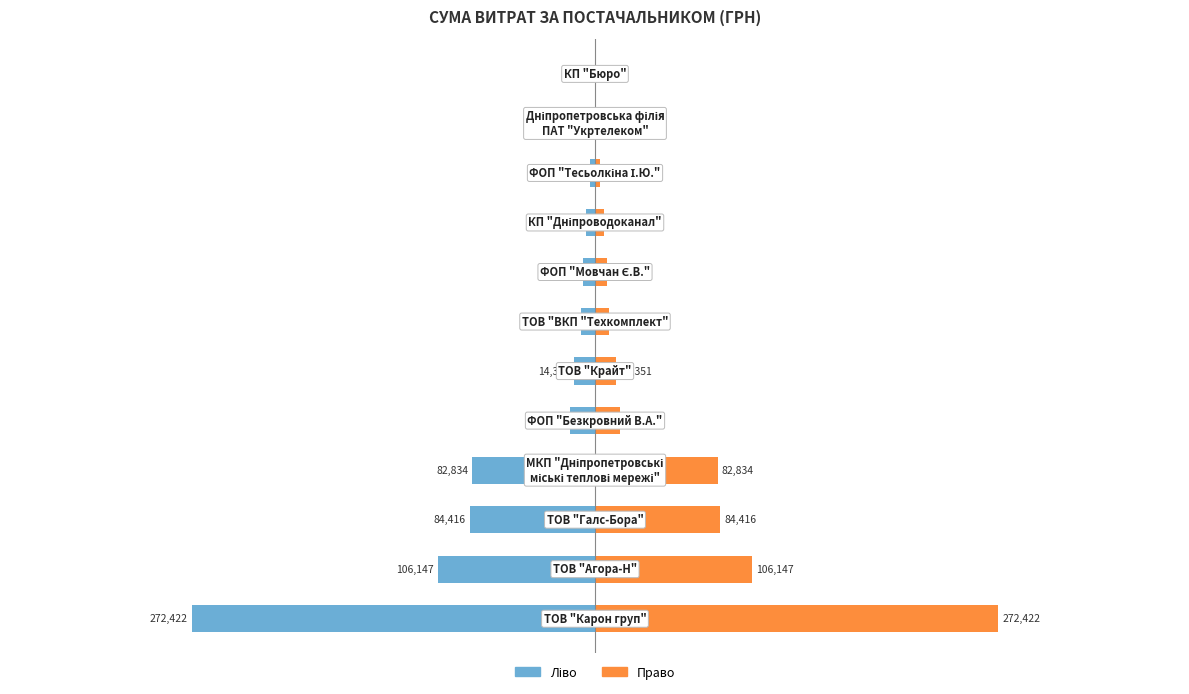

Reading right to left, transcribe all the data shown in this chart.

Витрати (ліво): 11=-84.5	10=-355.0	9=-3387.1	8=-6109.0	7=-7889.8	6=-9270.0	5=-14351.5	4=-16710.8	3=-82834.0	2=-84416.1	1=-106147.3	0=-272422.2
Витрати (право): 11=84.5	10=355.0	9=3387.1	8=6109.0	7=7889.8	6=9270.0	5=14351.5	4=16710.8	3=82834.0	2=84416.1	1=106147.3	0=272422.2